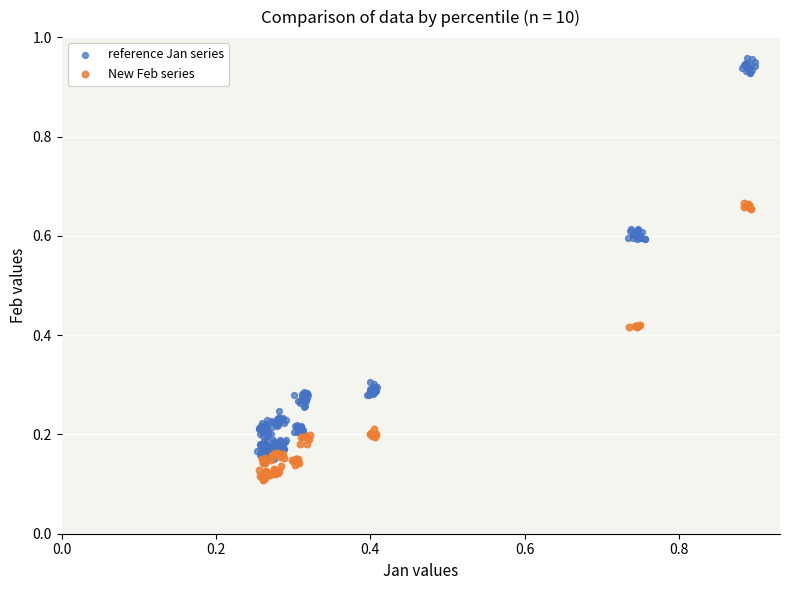

Which series reaches the minimum Y coordinate?

New Feb series